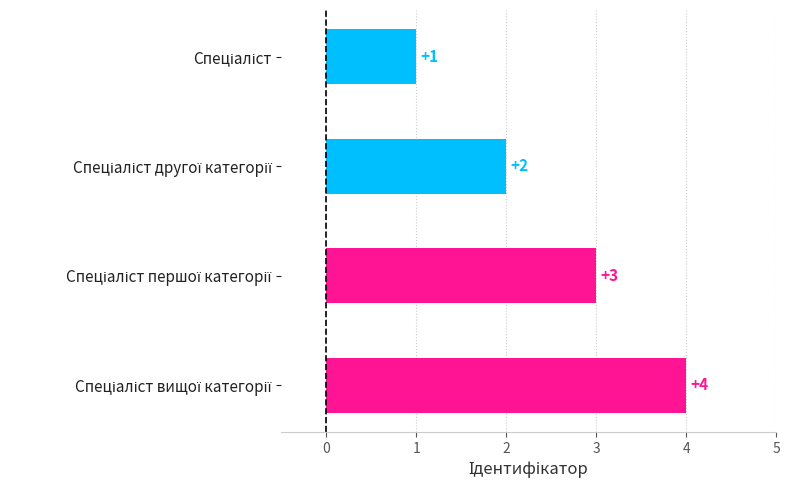

What is the smallest value displayed?

1